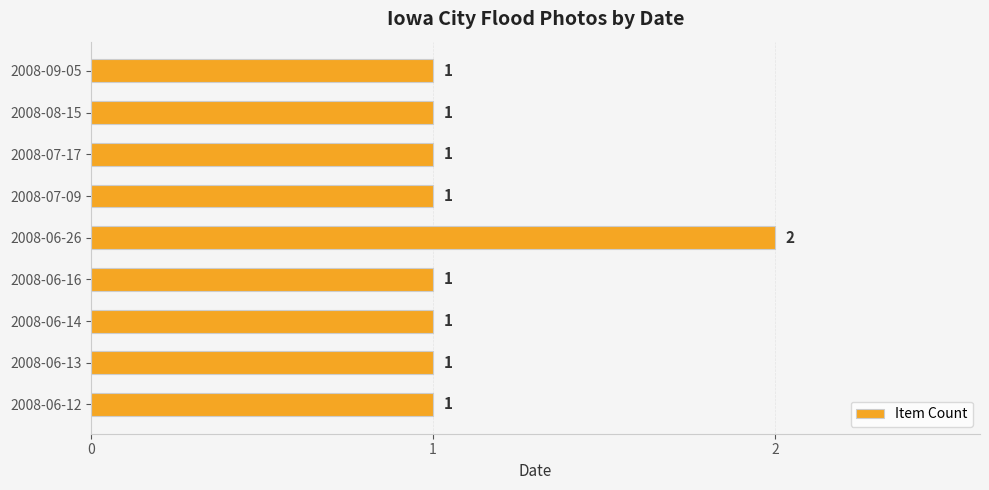

What is the sum of all values?

10